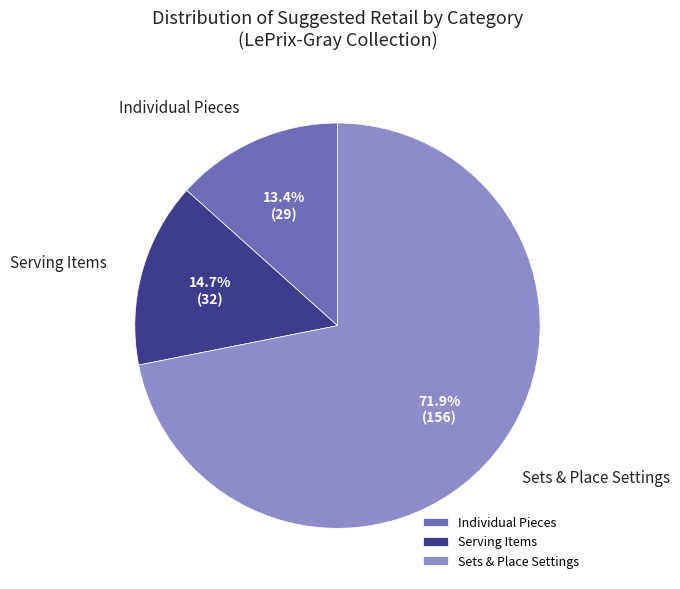

Count the number of slices in the pie.

3